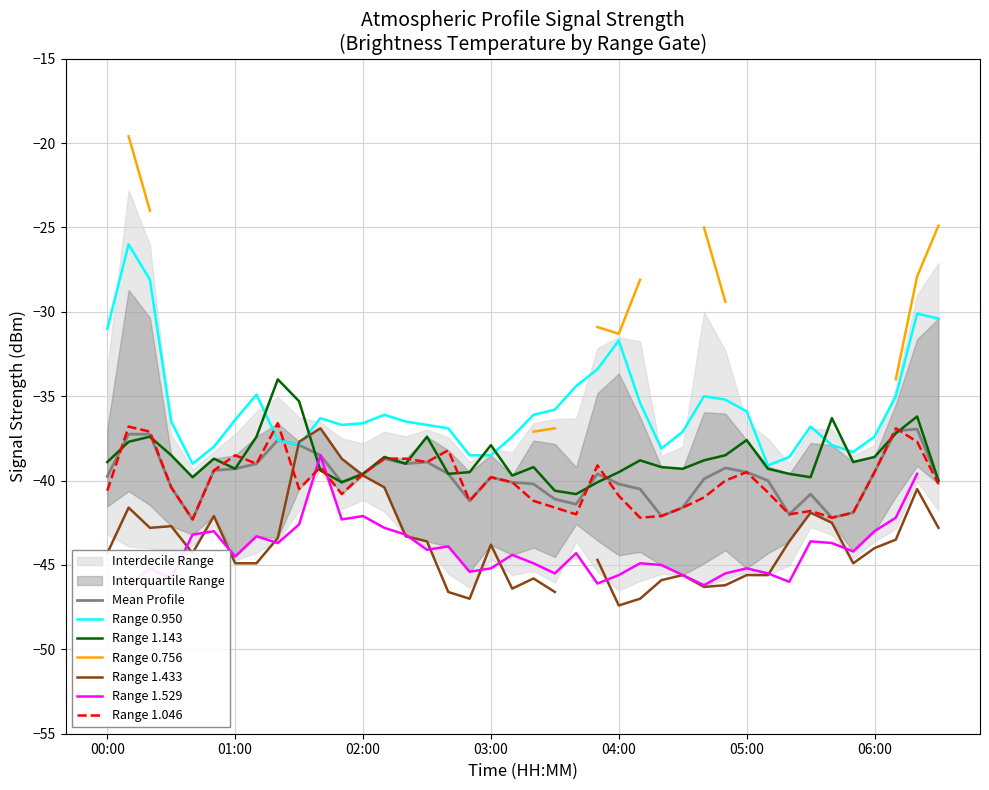

True or false: Range 1.046 has a value of -69.7 at 00:00.

False